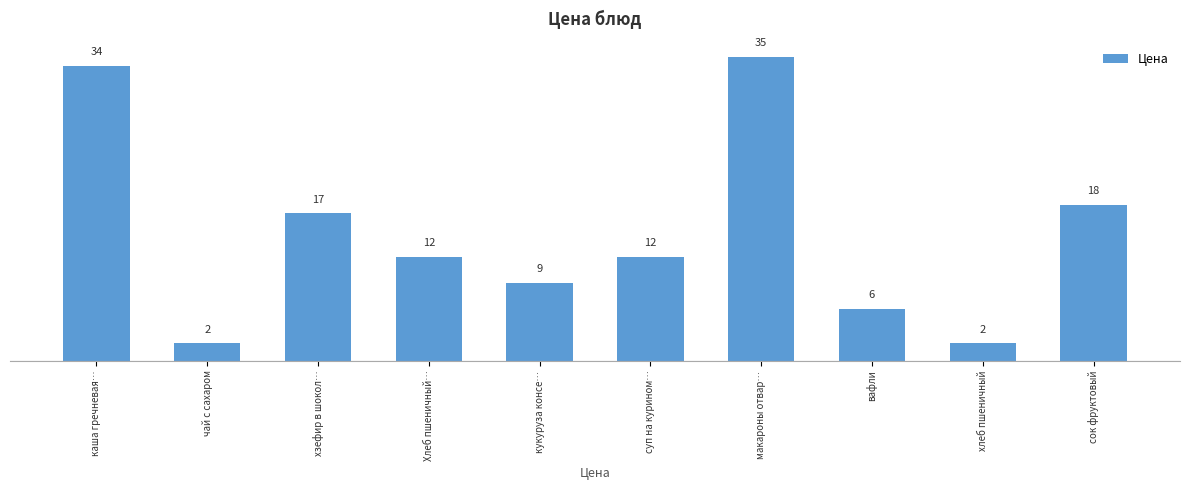

Reading left to right, transcribe all the data shown in this chart.

каша гречневая…=34	чай с сахаром=2	хзефир в шокол…=17	Хлеб пшеничный…=12	кукуруза консе…=9	суп на курином…=12	макароны отвар…=35	вафли=6	хлеб пшеничный=2	сок фруктовый=18